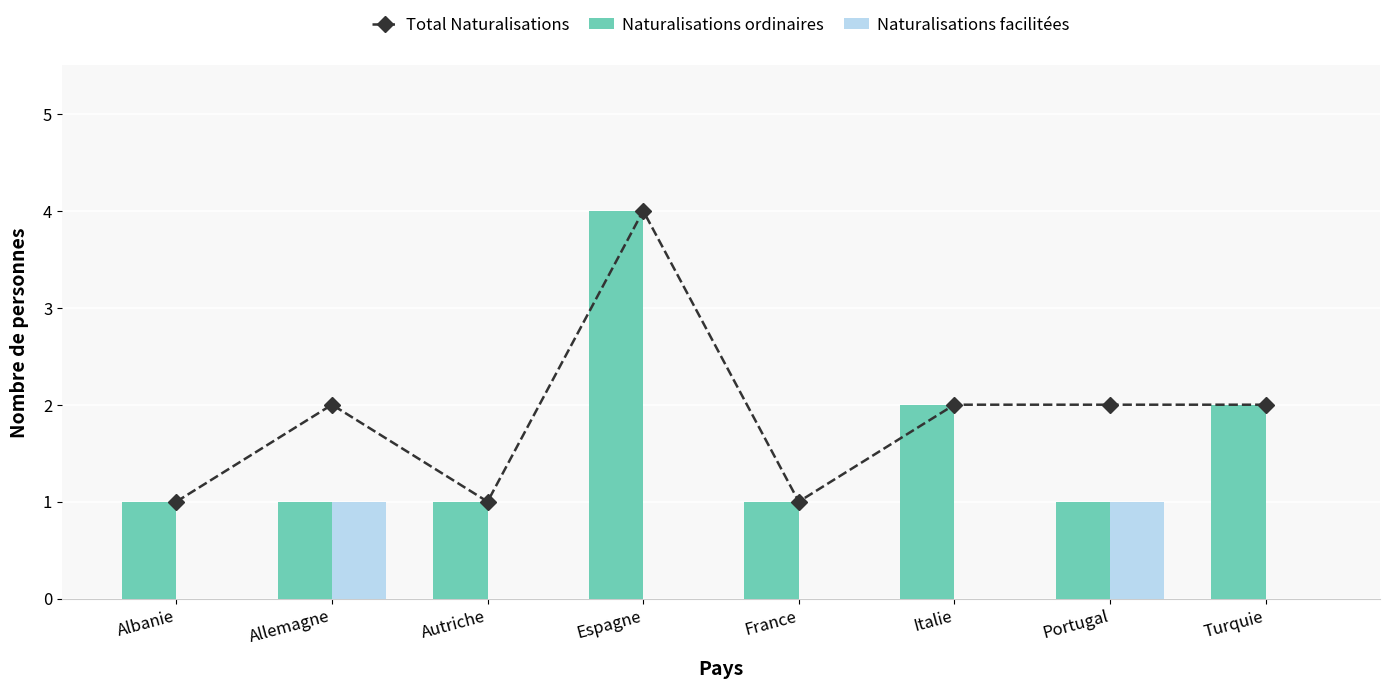

What is the difference between the Naturalisations facilitées values at Turquie and Portugal?

1